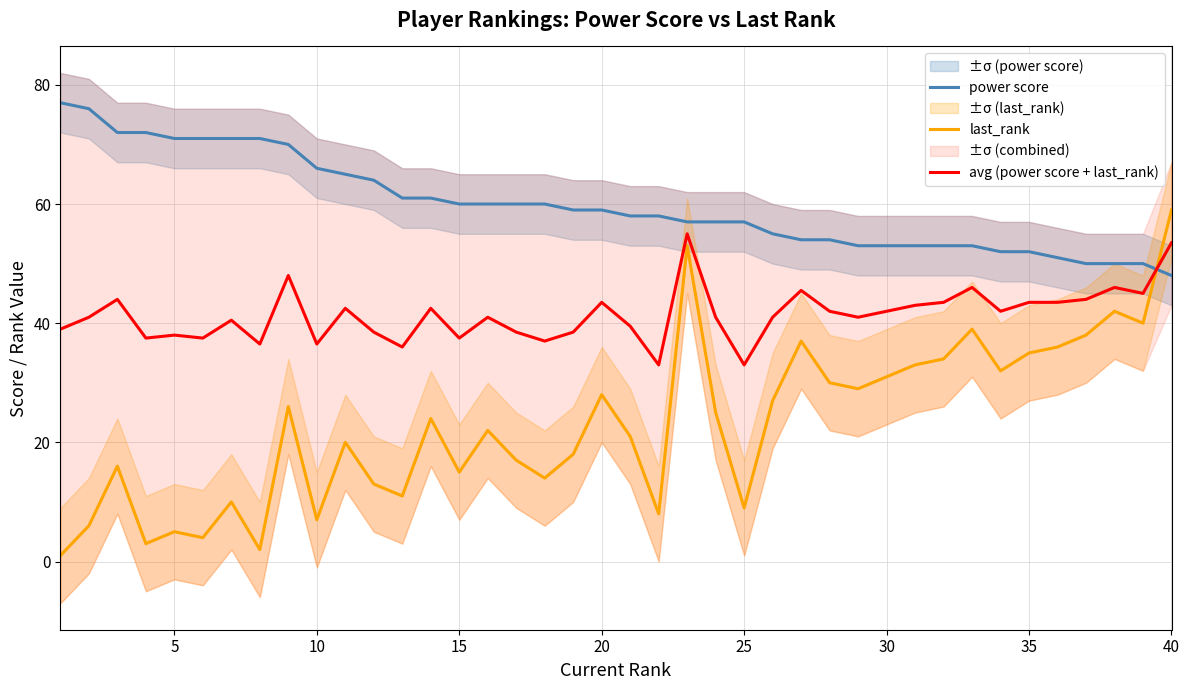

How many intersections are there between last_rank and avg (power score + last_rank)?

1